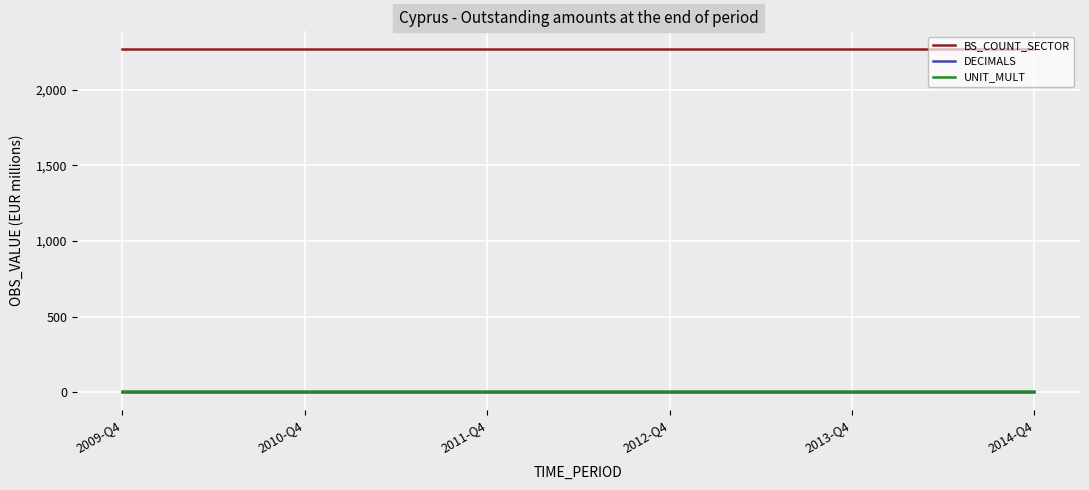

What is the greatest value displayed?

2271